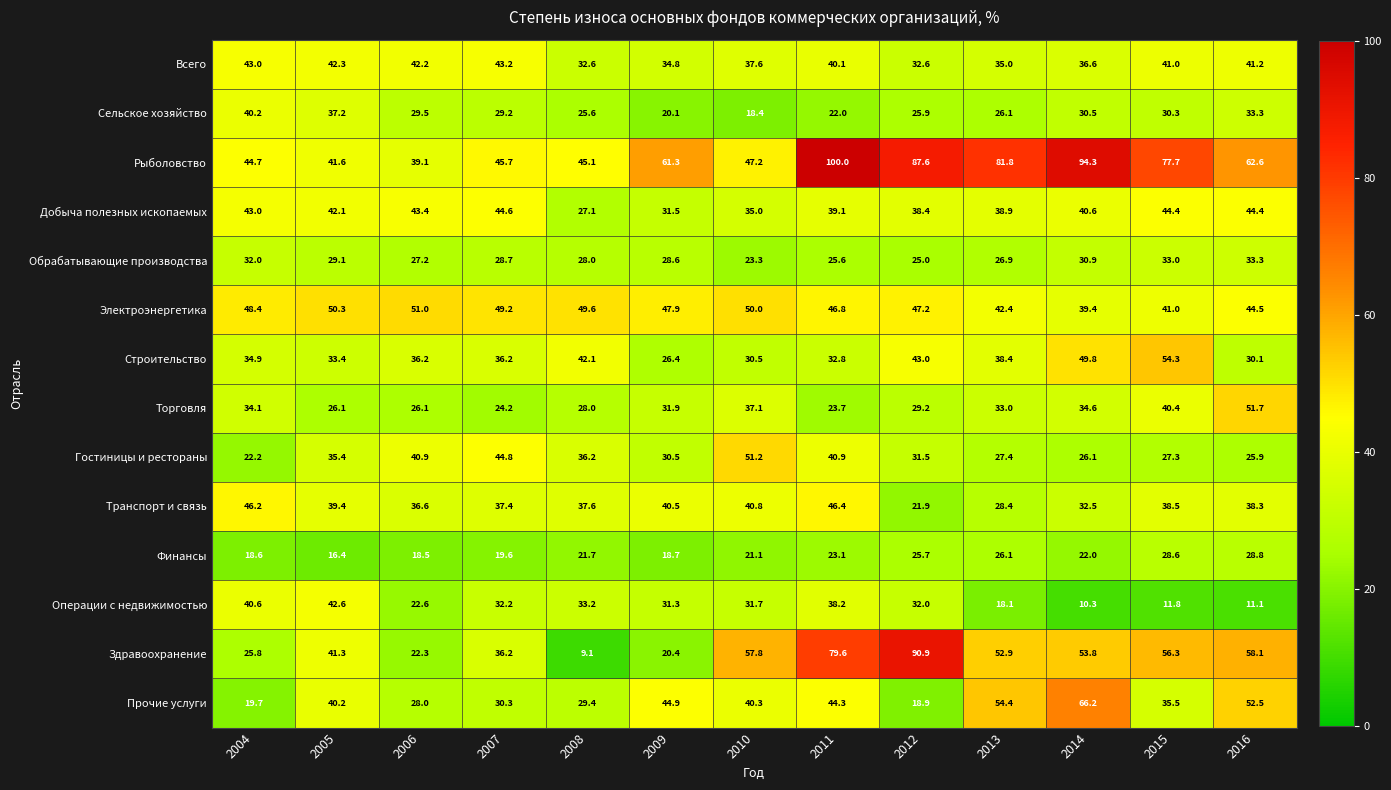

Which series changed the most between 2005 and 2010?

Сельское хозяйство